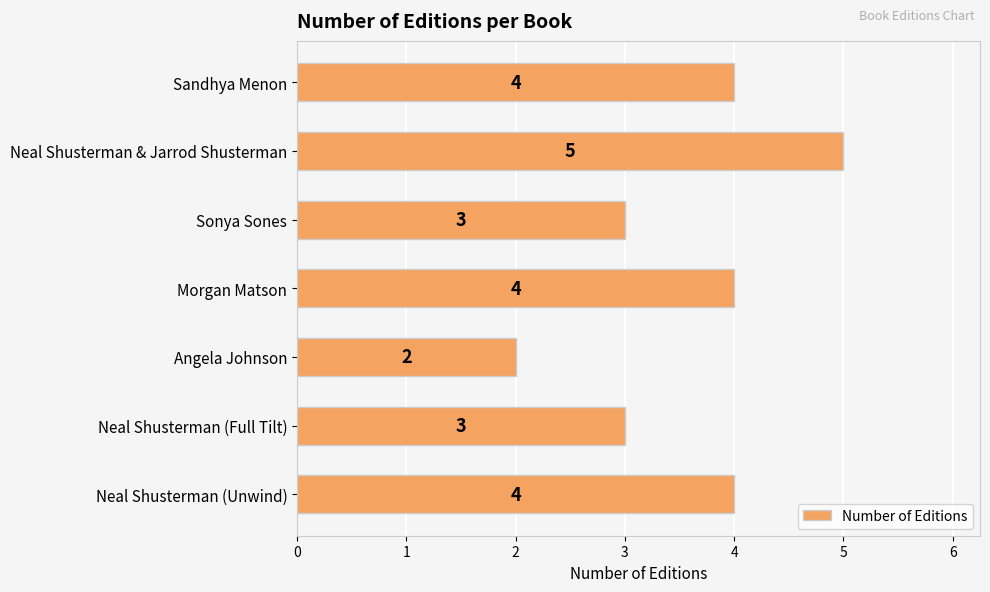

Approximately how many times larger is the value at Morgan Matson compared to Neal Shusterman & Jarrod Shusterman?

0.8